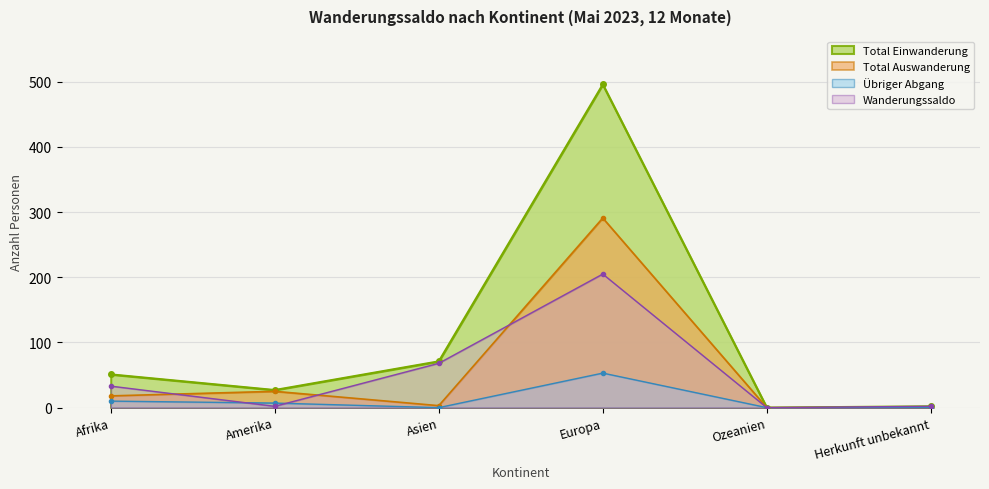

Is it true that Total Einwanderung equals 34 at Afrika?

False